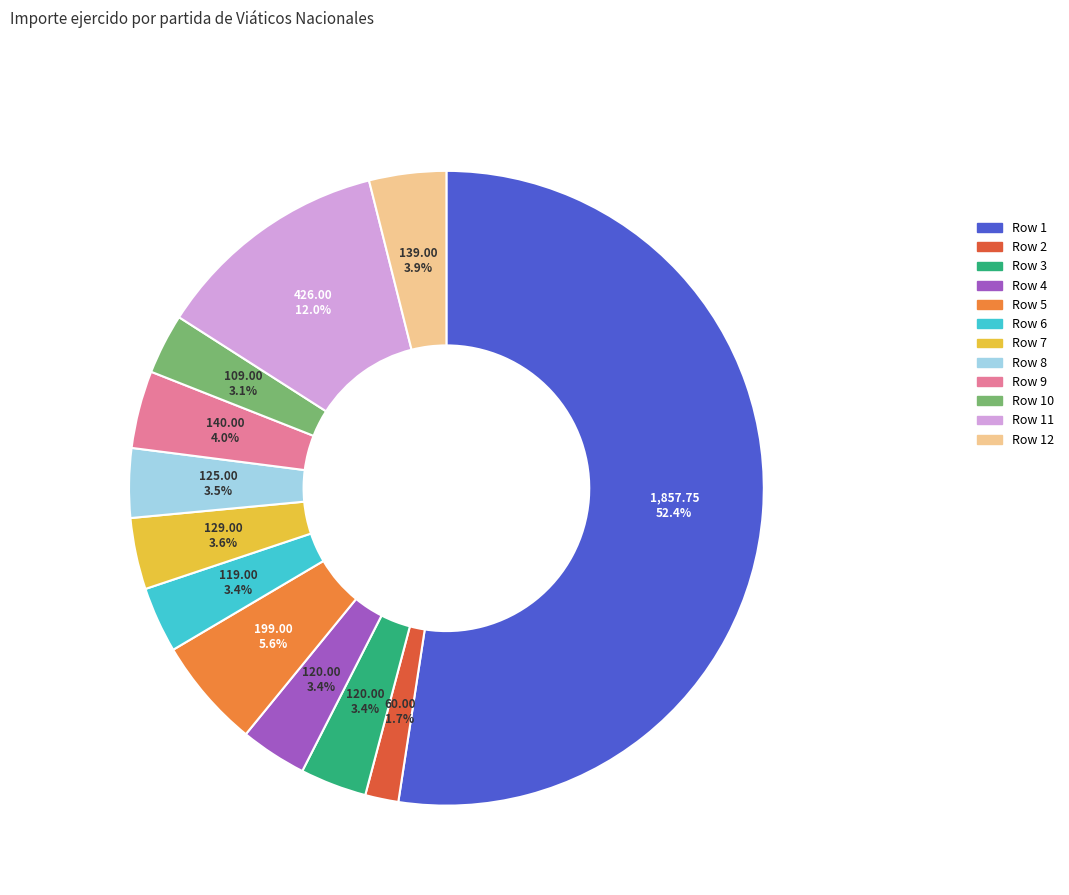

Is there a majority slice in this chart?

Yes